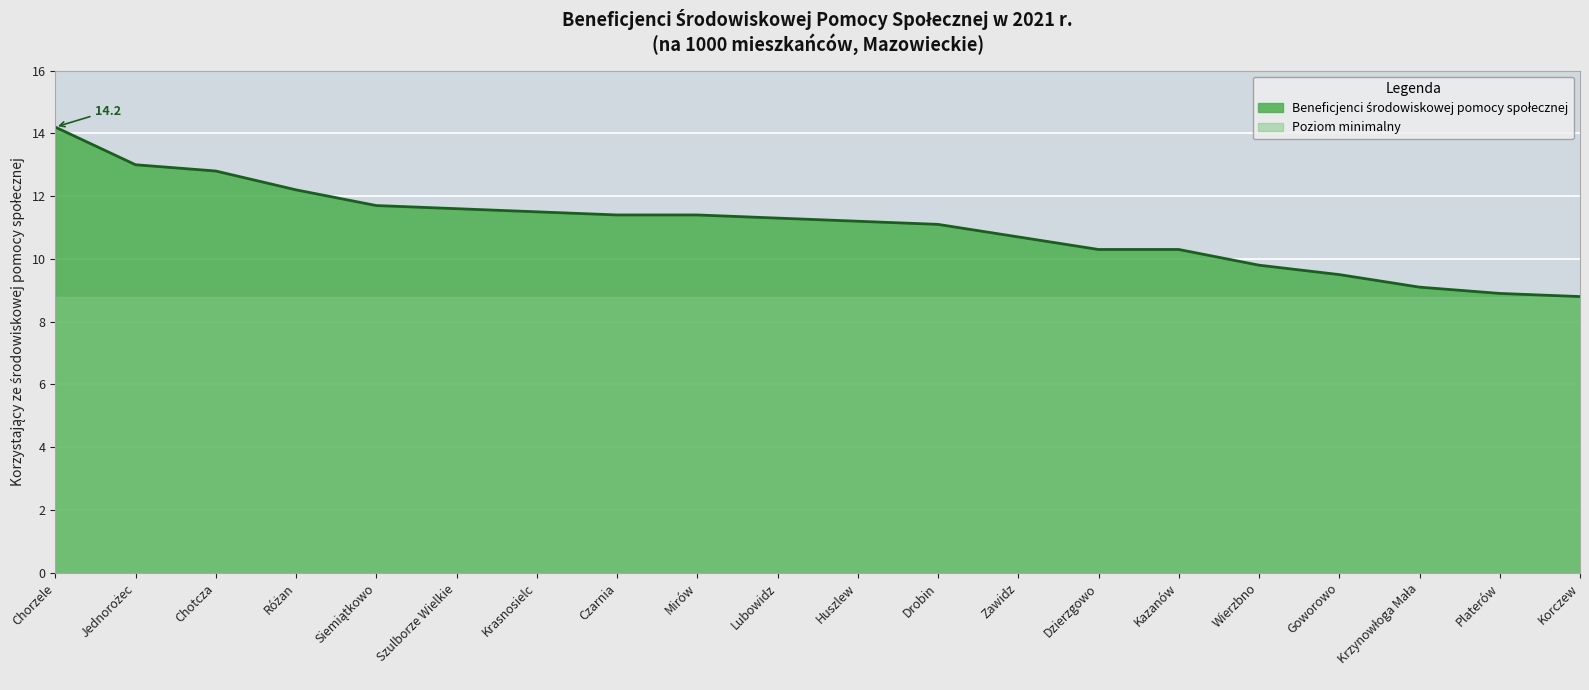

Does the chart display data point markers on the line(s)?

No